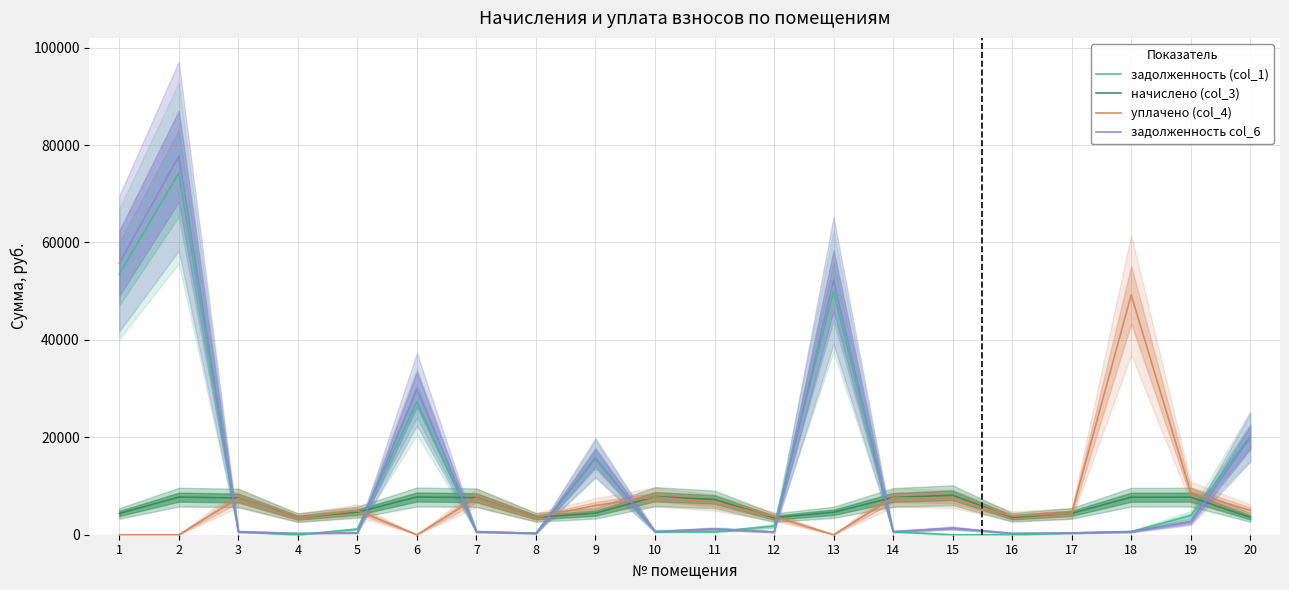

The value of задолженность col_6 at 19 is 955.7. True or false?

False